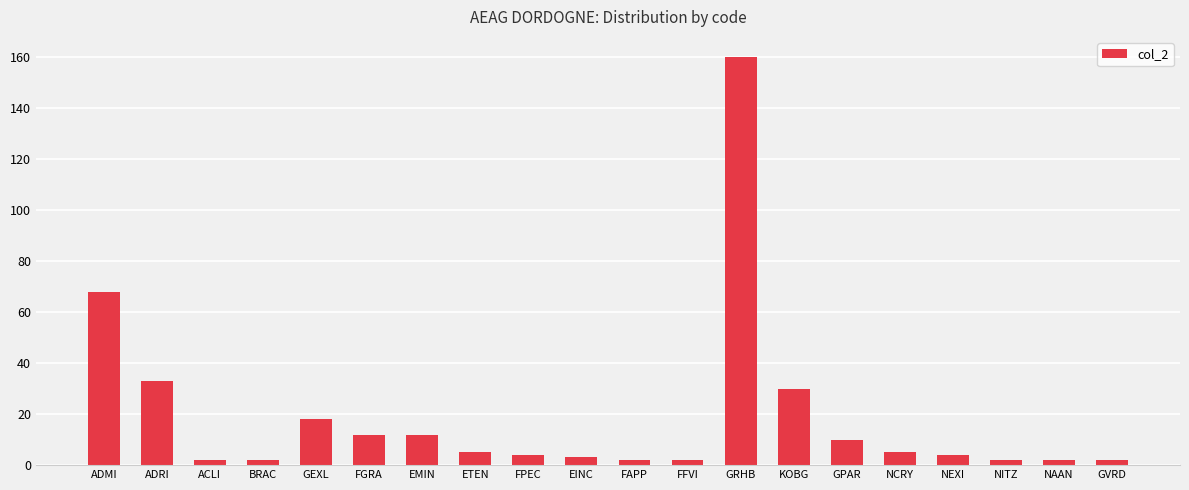

What is the greatest value displayed?

160